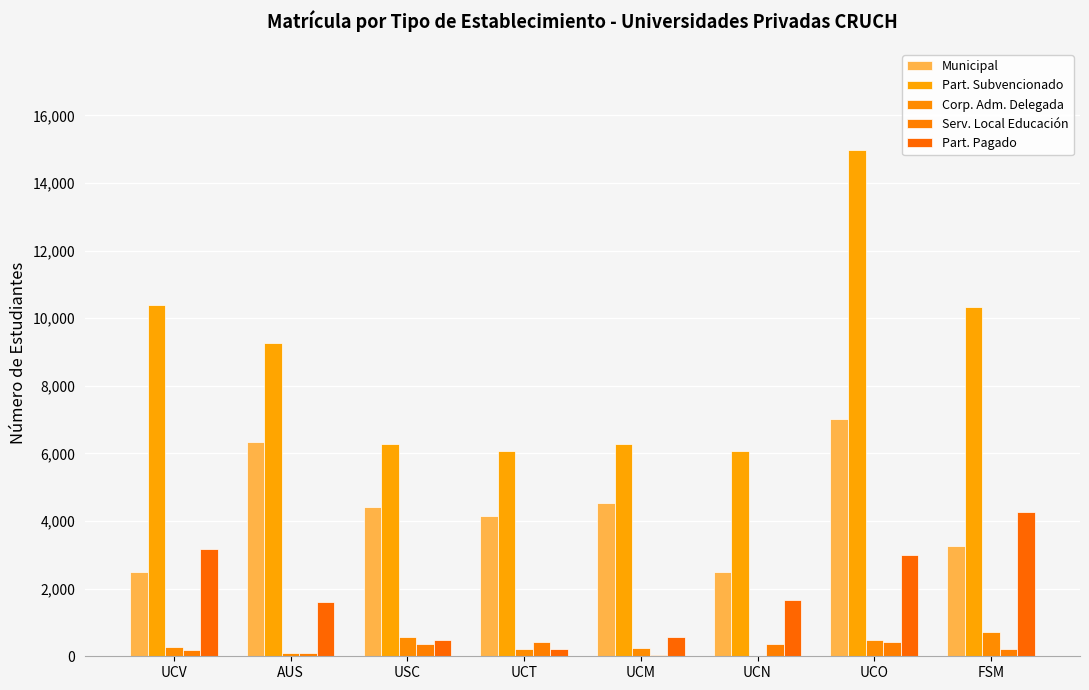

Are the bars grouped side by side (vs. stacked)?

Yes